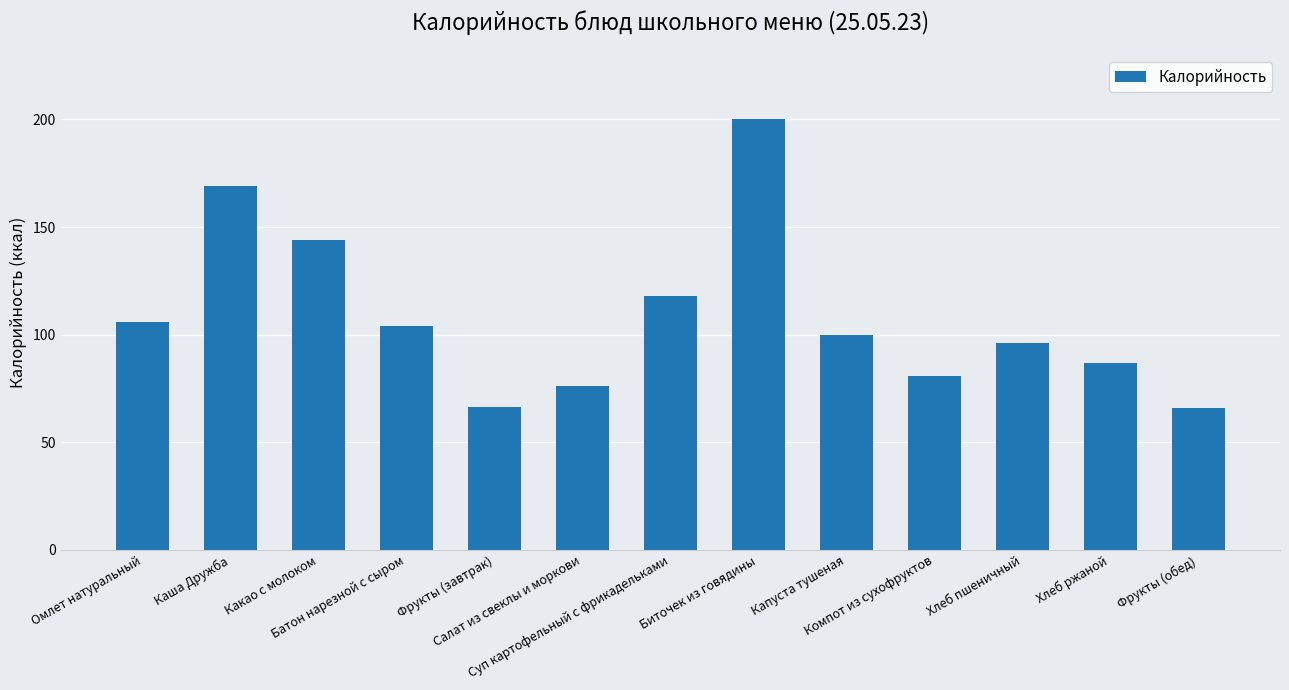

Where is the data nearest to the value 133?

Какао с молоком